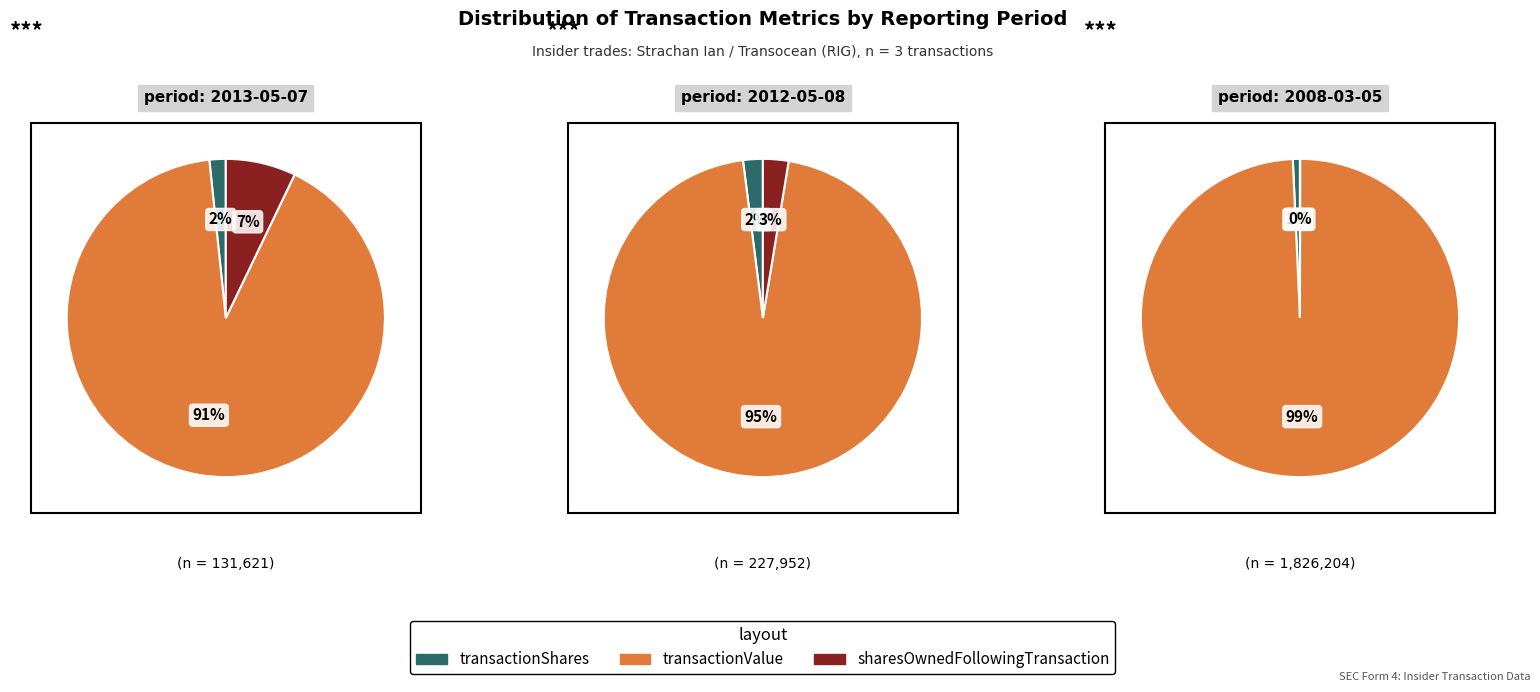

To the nearest percent, what is the average slice percentage?

33%